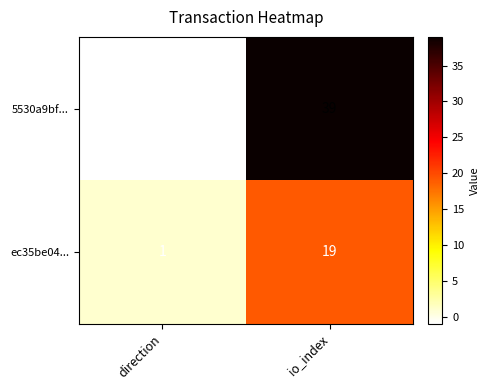

Reading left to right, what are all the values shown in this chart?

5530a9bf...: direction=-1	io_index=39
ec35be04...: direction=1	io_index=19